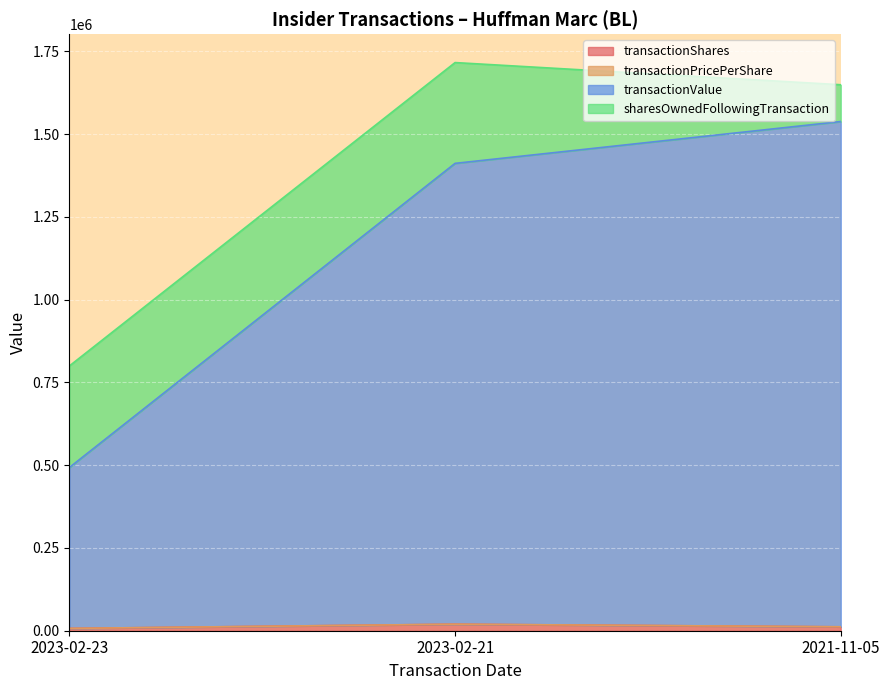

What is the value of the transactionShares point at the 2nd from the left?

19650.0